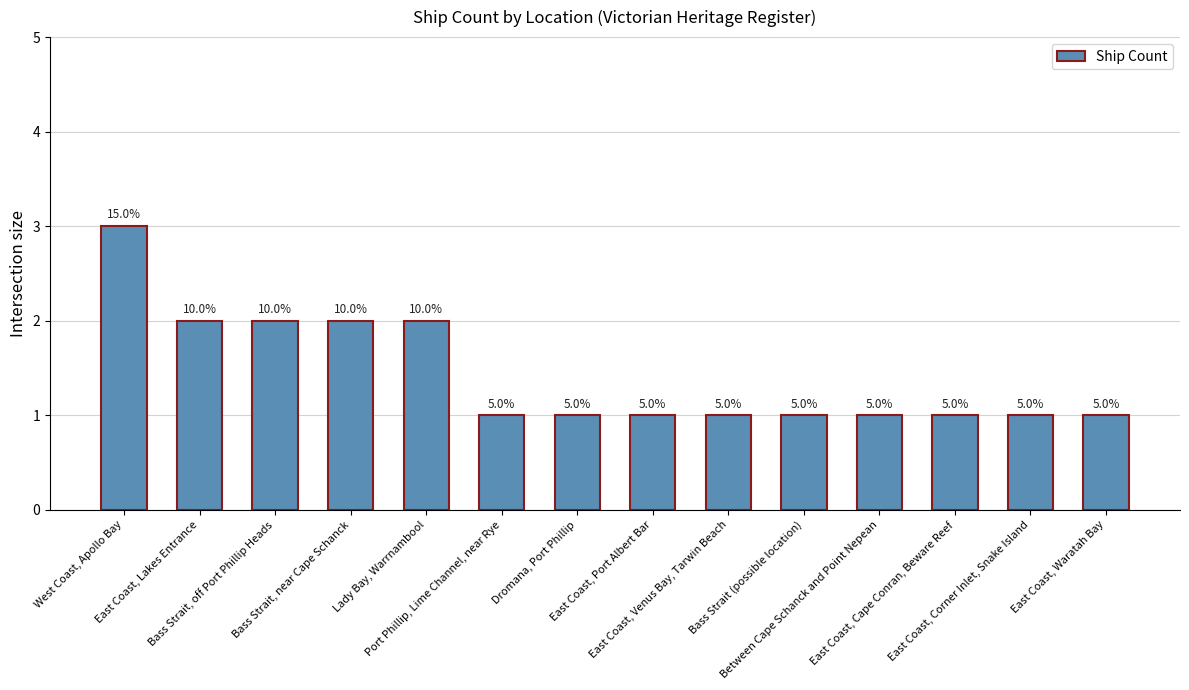

Which label corresponds to the largest value in the chart?

West Coast, Apollo Bay